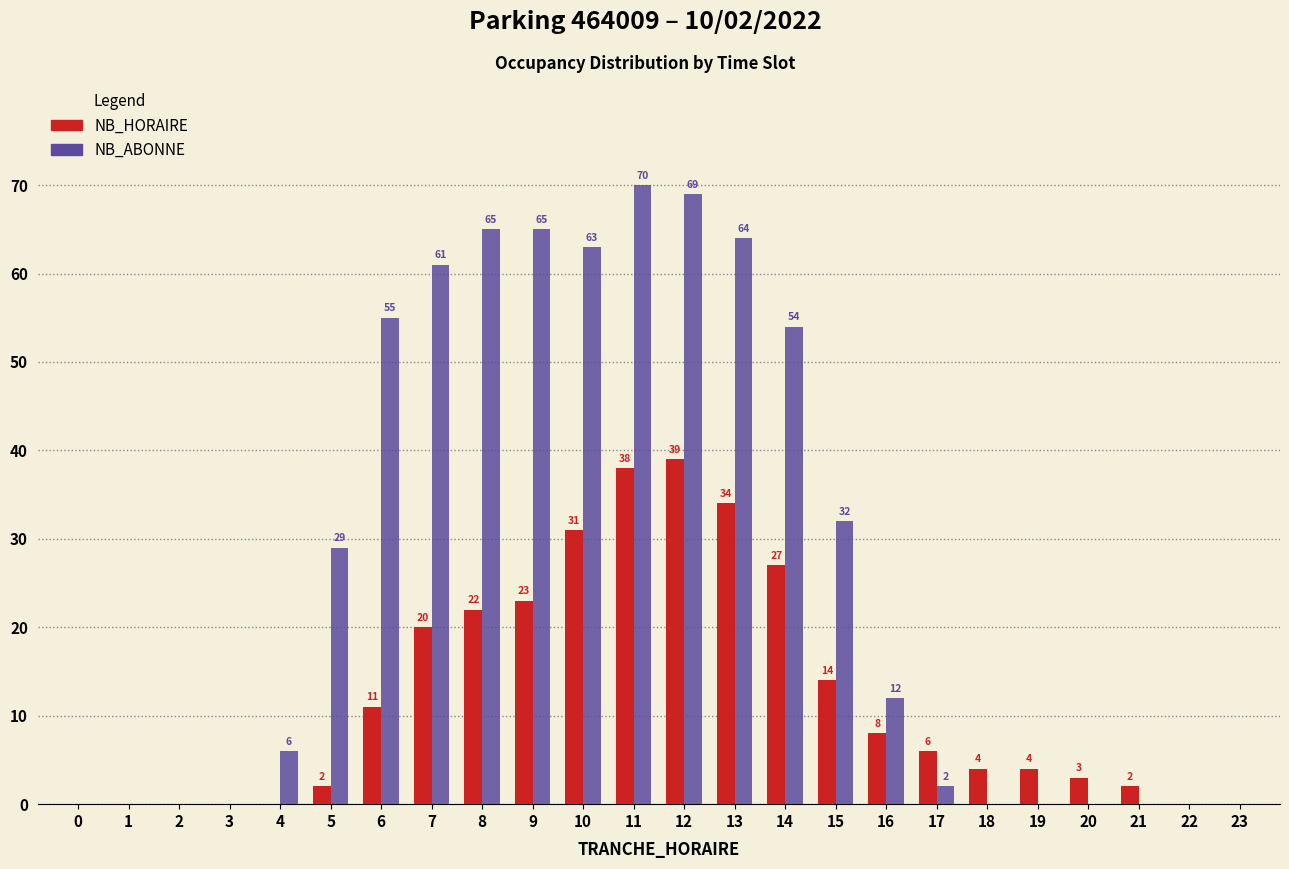

Reading left to right, what are all the values shown in this chart?

NB_HORAIRE: 0=0	1=0	2=0	3=0	4=0	5=2	6=11	7=20	8=22	9=23	10=31	11=38	12=39	13=34	14=27	15=14	16=8	17=6	18=4	19=4	20=3	21=2	22=0	23=0
NB_ABONNE: 0=0	1=0	2=0	3=0	4=6	5=29	6=55	7=61	8=65	9=65	10=63	11=70	12=69	13=64	14=54	15=32	16=12	17=2	18=0	19=0	20=0	21=0	22=0	23=0